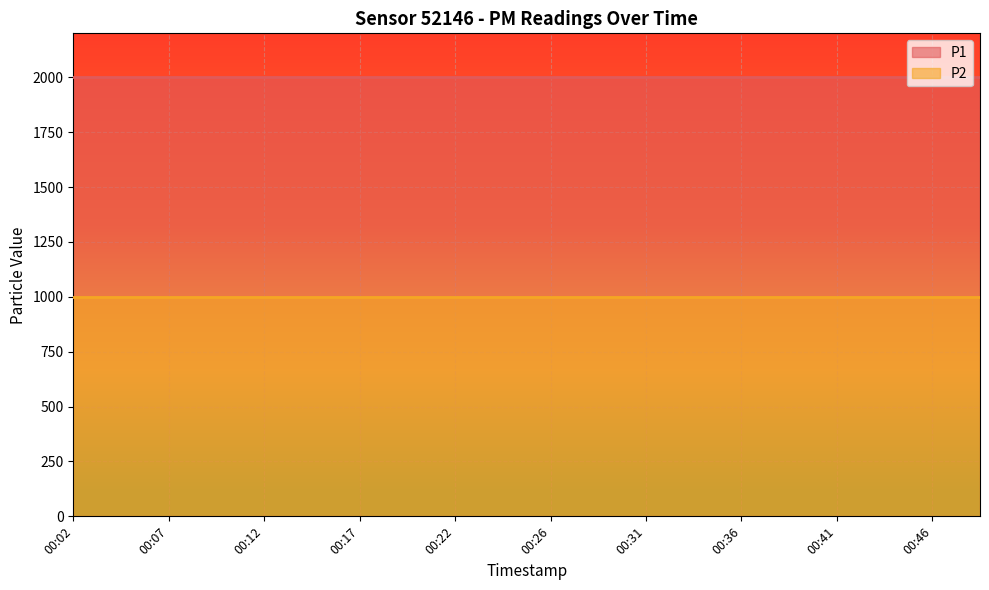

True or false: P2 and P1 intersect in this chart.

False